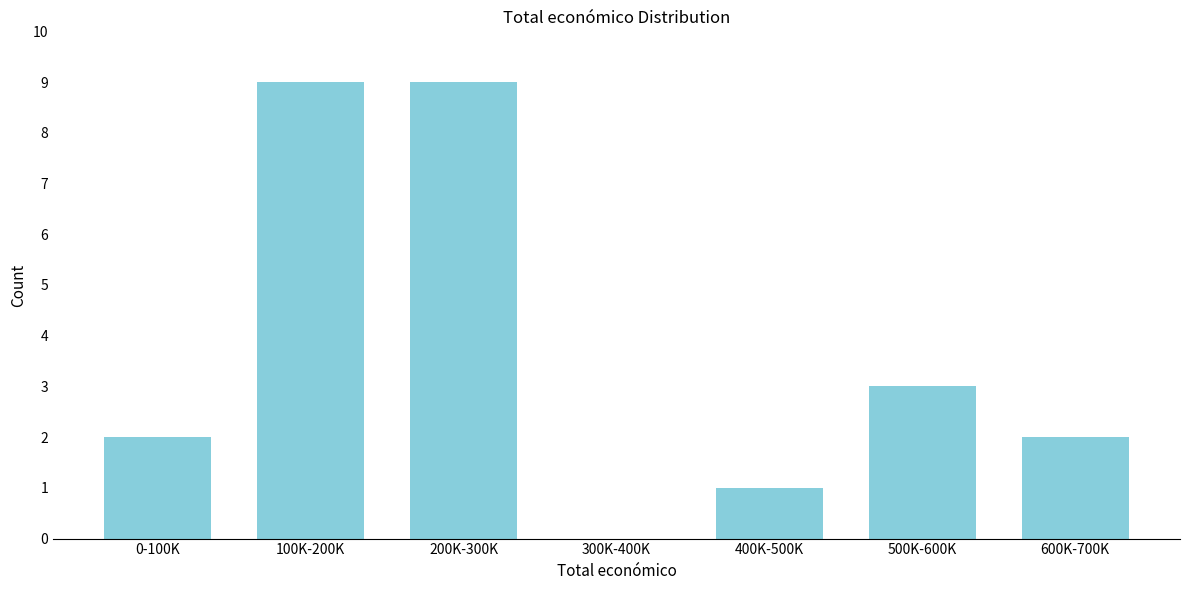

Reading left to right, extract all data points from this chart.

0-100K=2	100K-200K=9	200K-300K=9	300K-400K=0	400K-500K=1	500K-600K=3	600K-700K=2